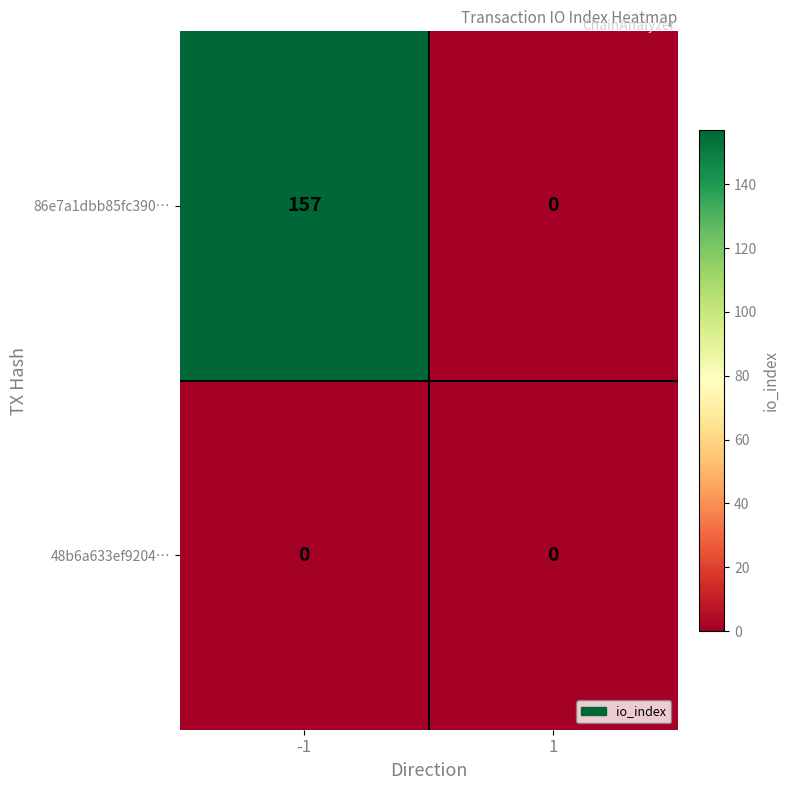

Which series has the largest total across all categories?

86e7a1dbb85fc390…